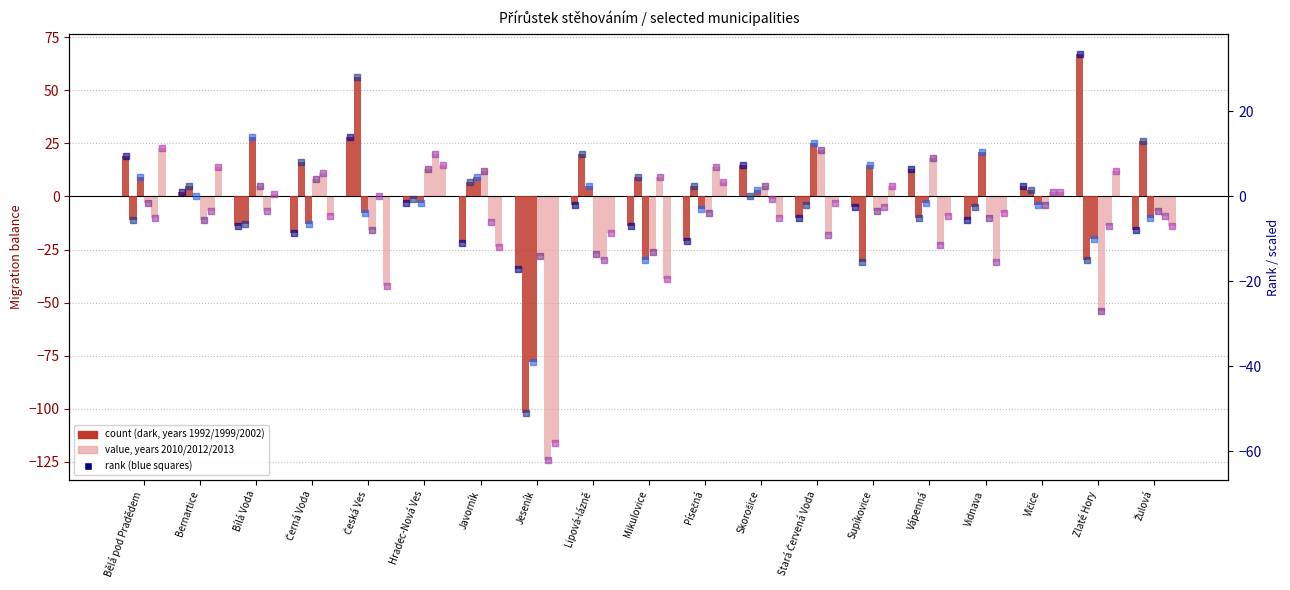

Which series reaches the maximum Y coordinate?

rank 1992